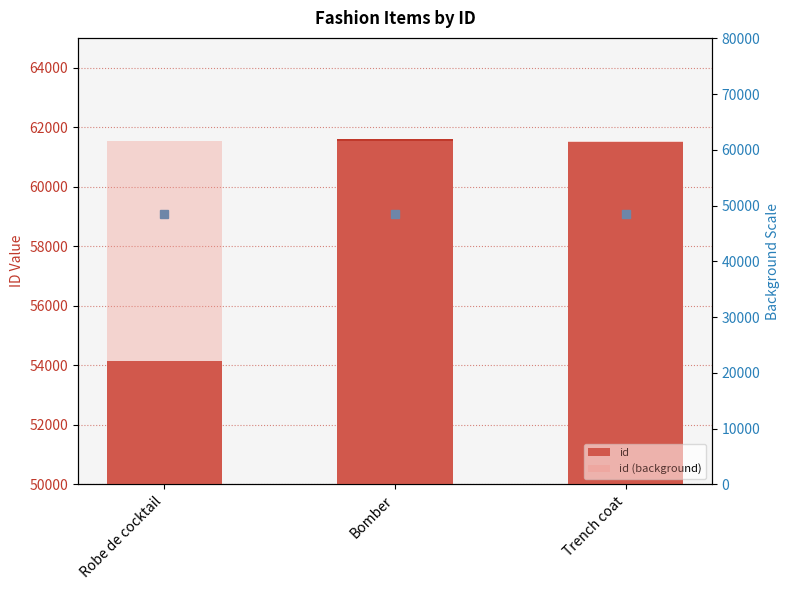

Reading right to left, transcribe all the data shown in this chart.

id: 61488	61589	54145
id (background): 61589	61589	61589